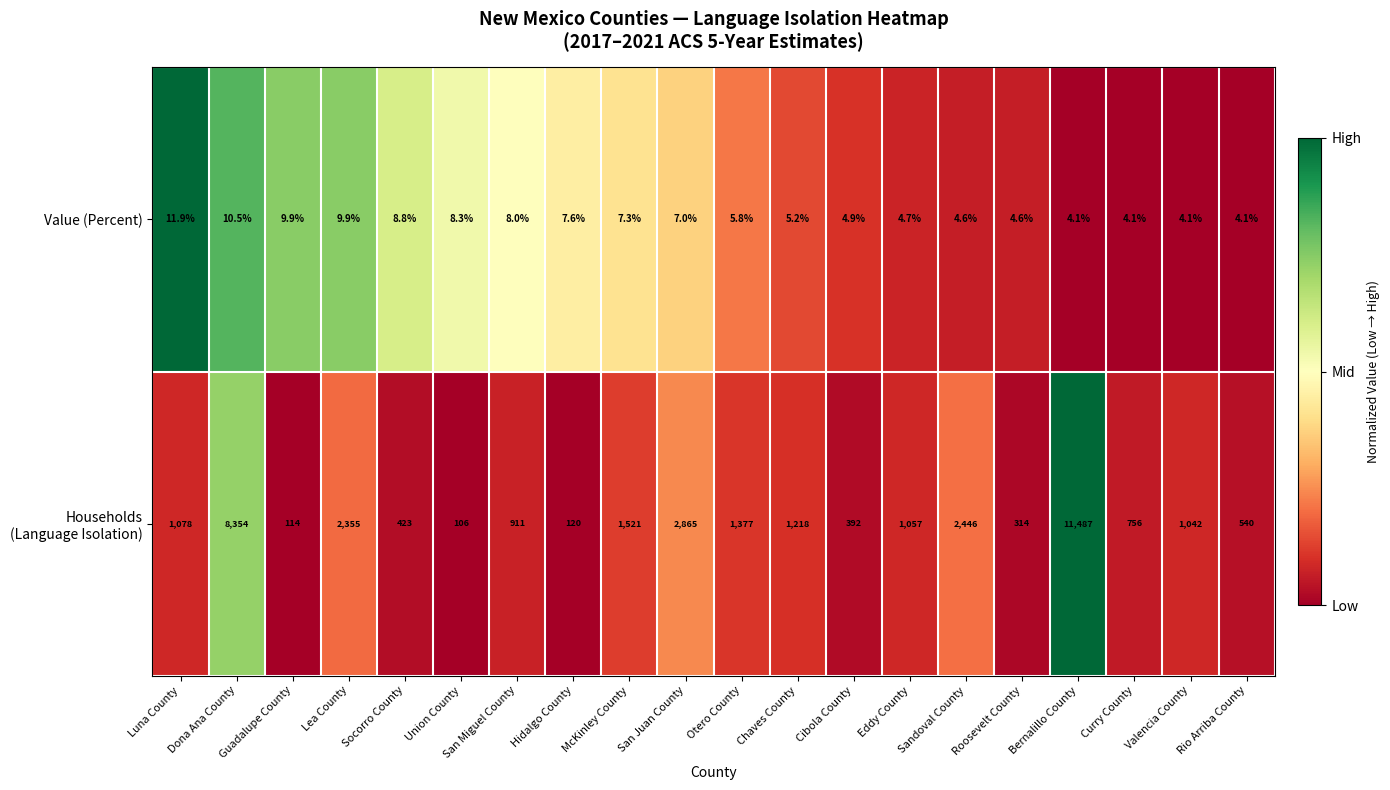

At which label does Value (Percent) first exceed 7?

Luna County